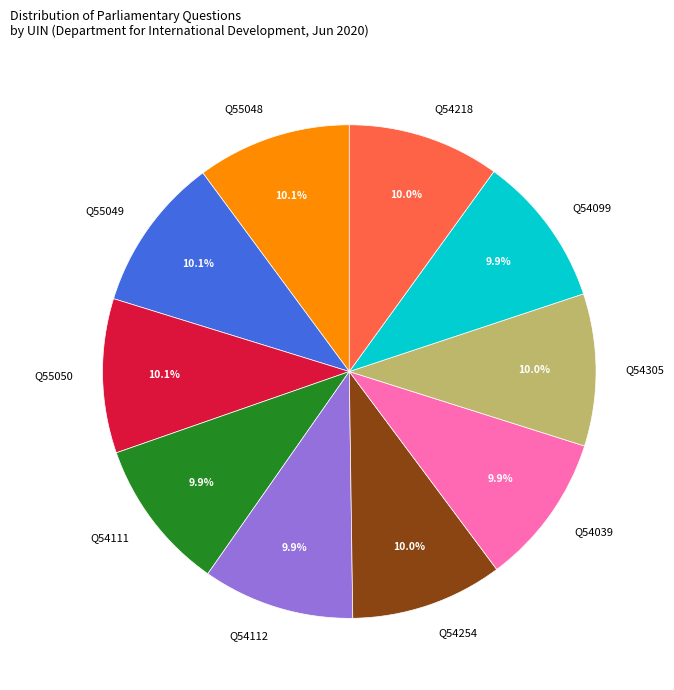

Does Q55048 account for over 50% of the chart?

No